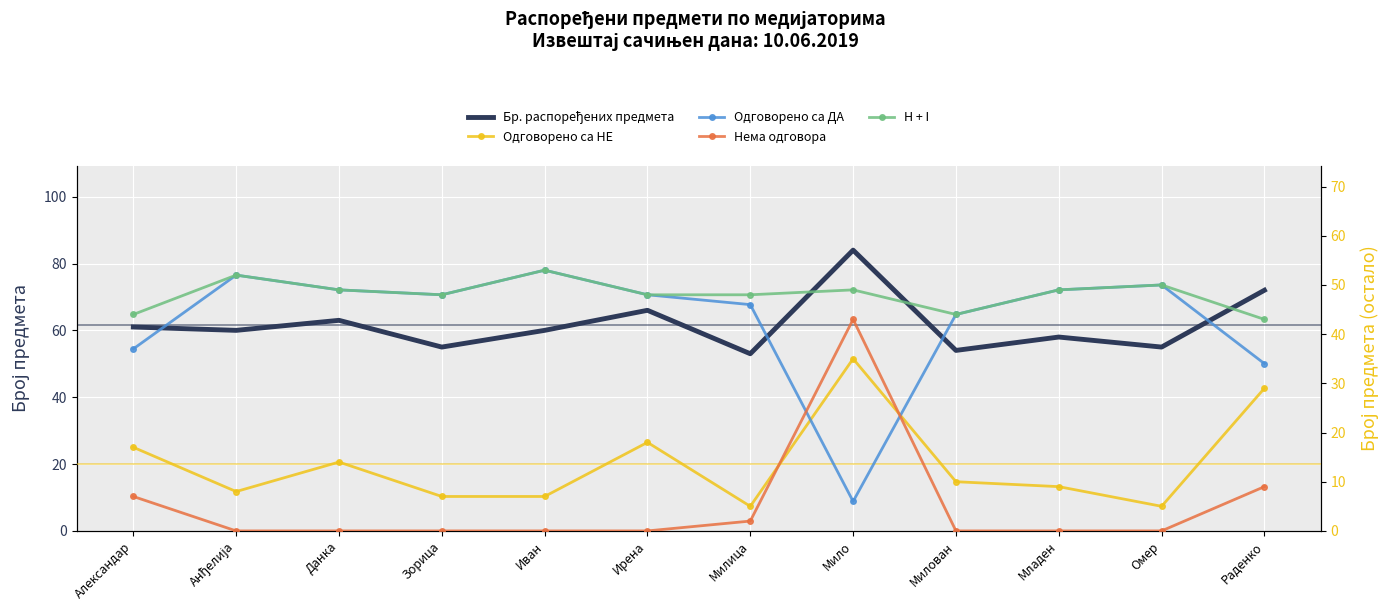

What is the average value of the Одговорено са ДА series?

43